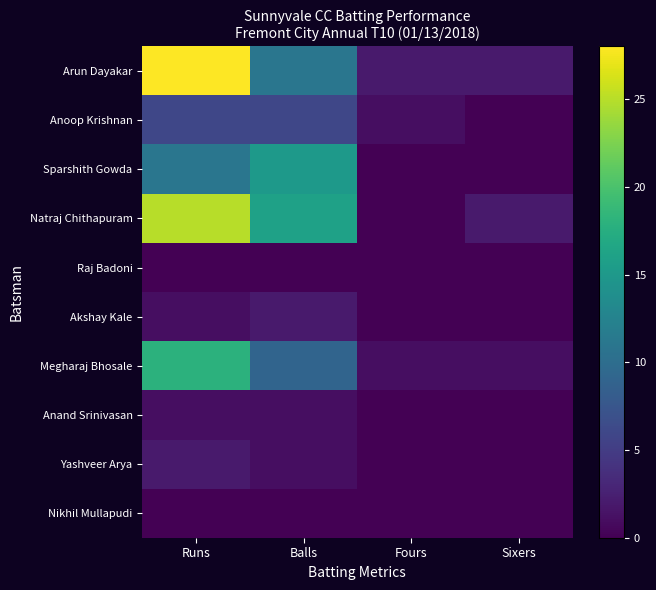

Rank the series at Fours from lowest to highest value.

Sparshith Gowda, Natraj Chithapuram, Raj Badoni, Akshay Kale, Anand Srinivasan, Yashveer Arya, Nikhil Mullapudi, Anoop Krishnan, Megharaj Bhosale, Arun Dayakar